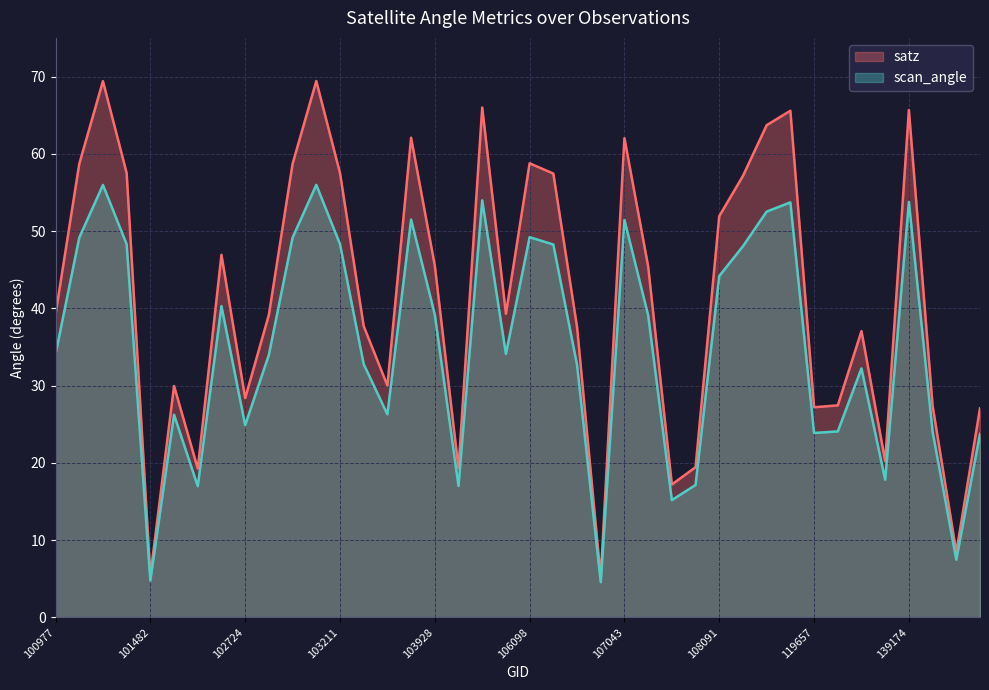

Is the value of scan_angle at 104162 greater than the value of satz at 108091?

No